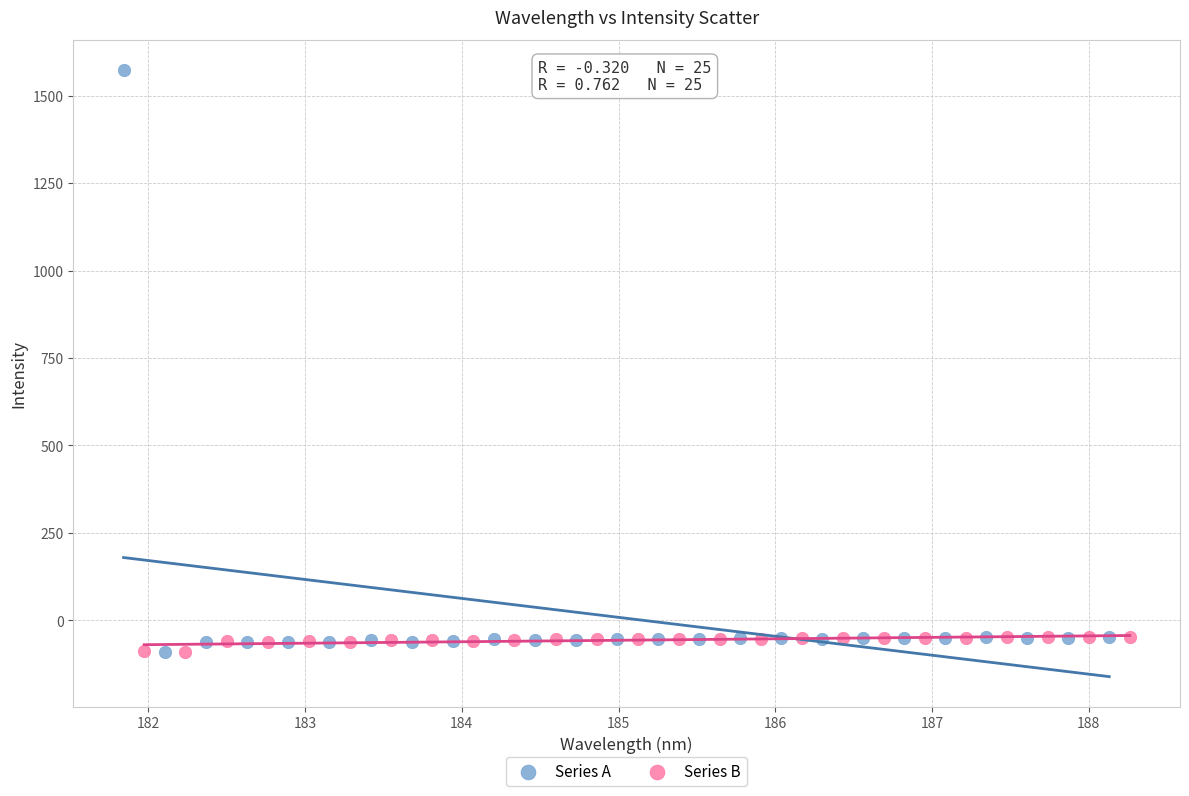

Which series reaches the maximum Y coordinate?

Series A